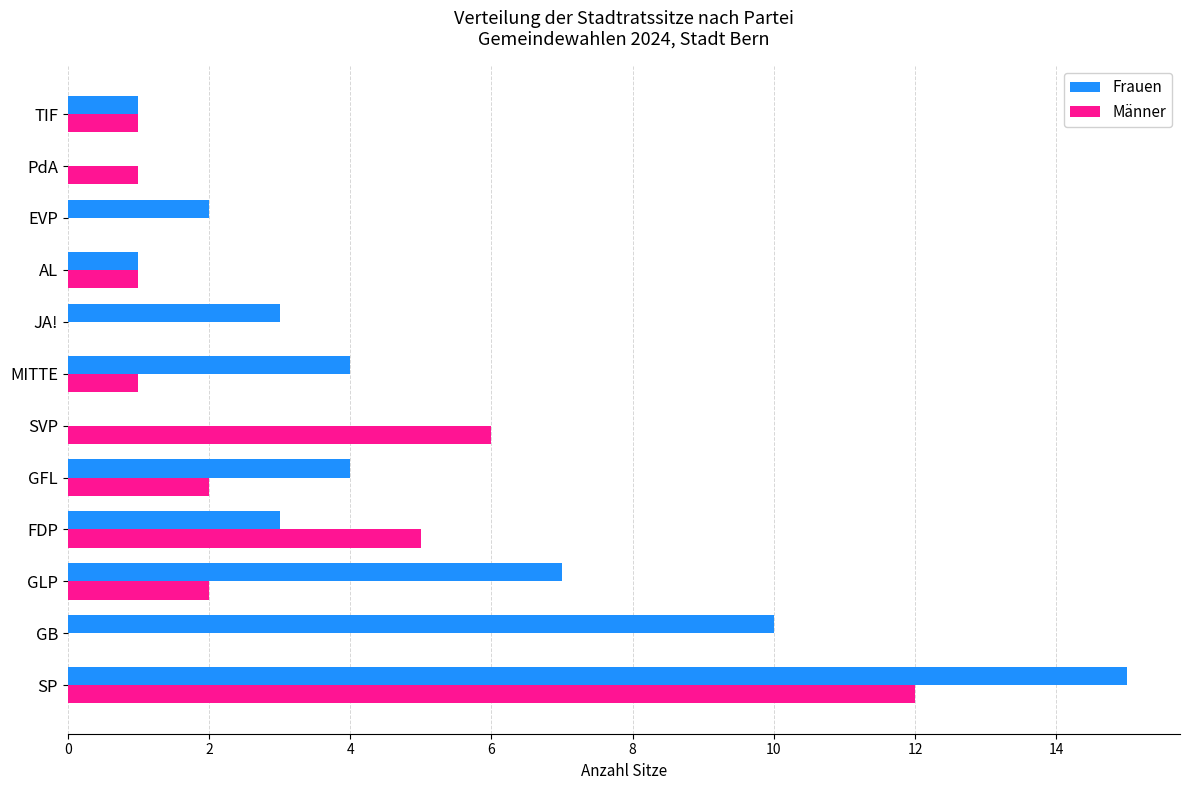

What is the total value across all series at SP?

27